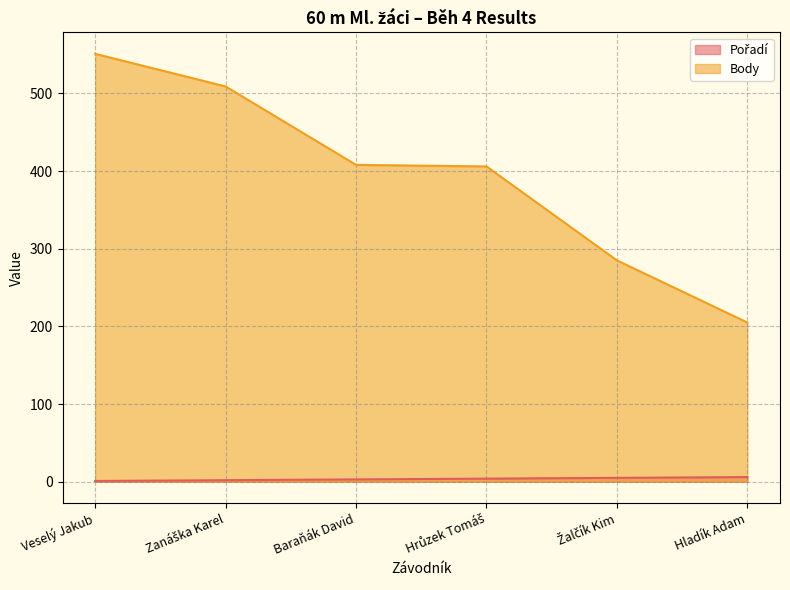

What are all the series names shown in the legend?

Pořadí, Body